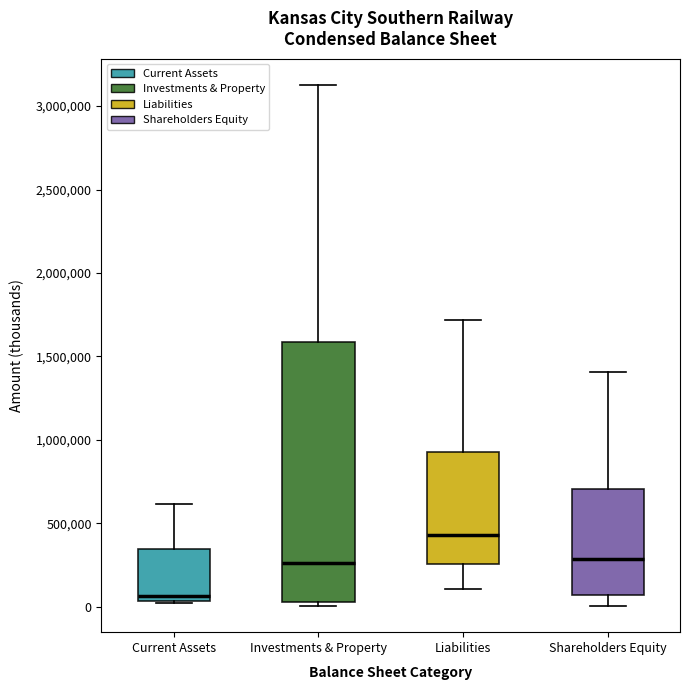

Which box is the tallest, from its lower edge to its upper edge?

Investments & Property